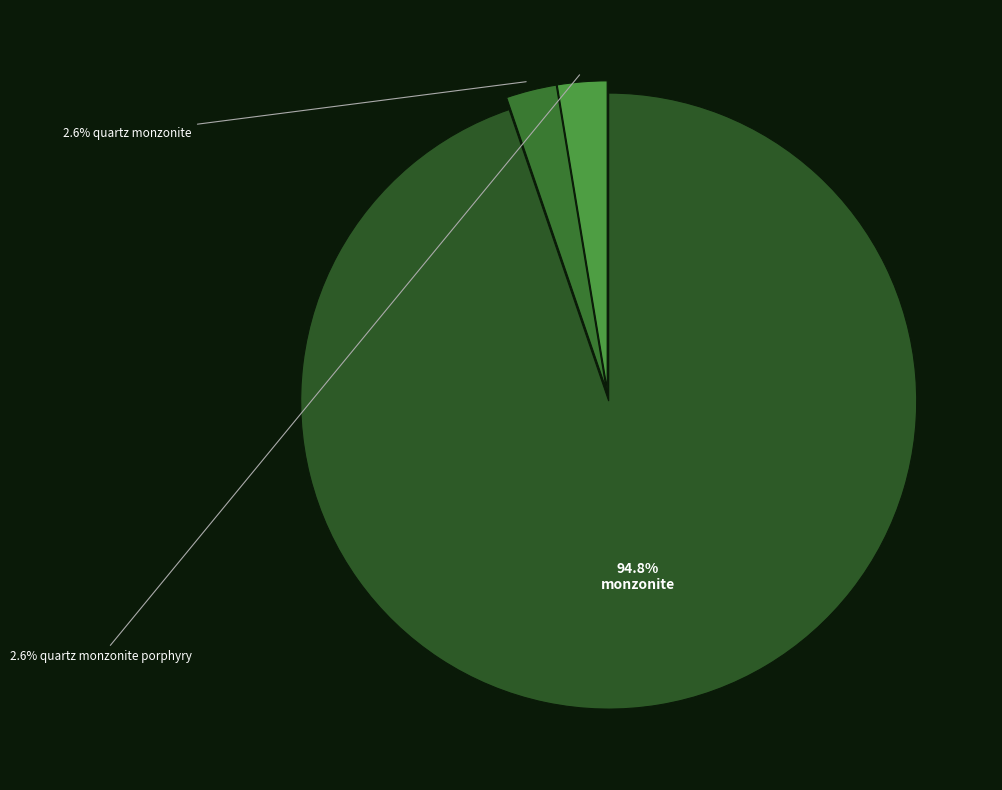

How many slices are in this pie chart?

3